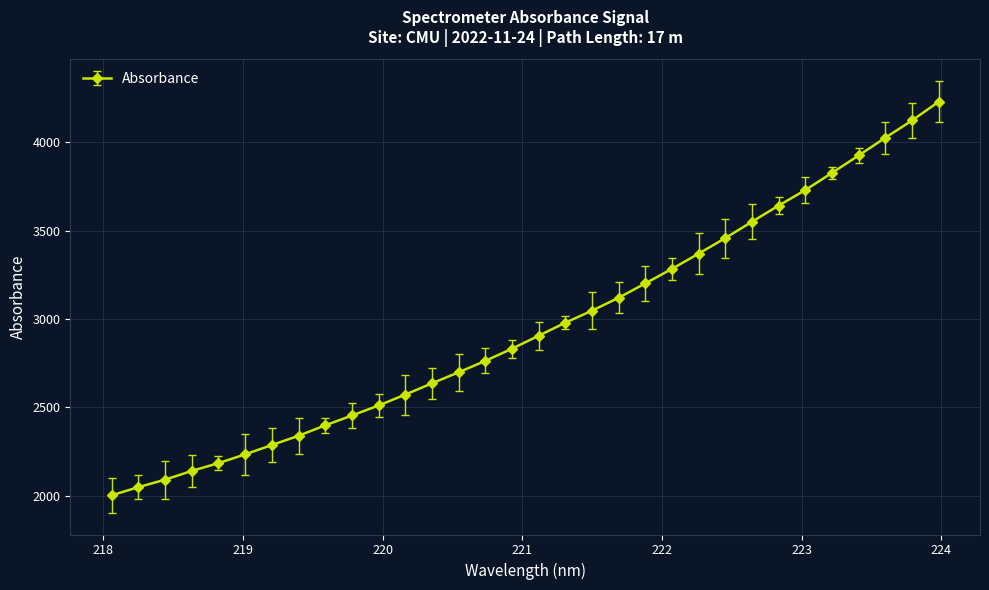

What is the greatest value displayed?

4230.5